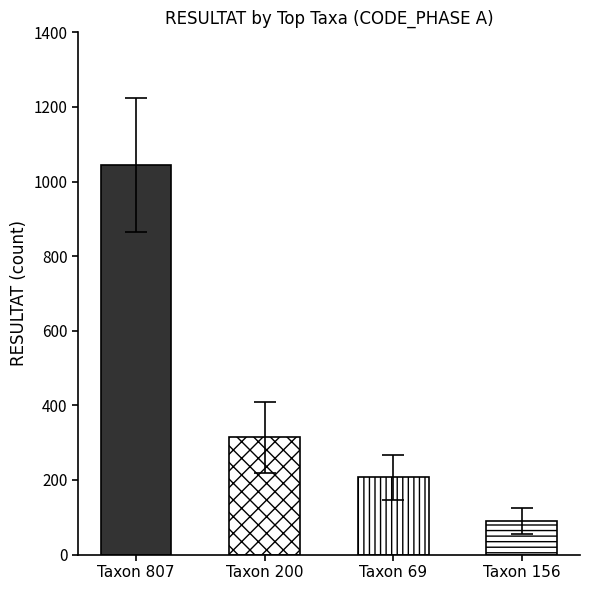

At which category does the chart reach its minimum across all series?

Taxon 156